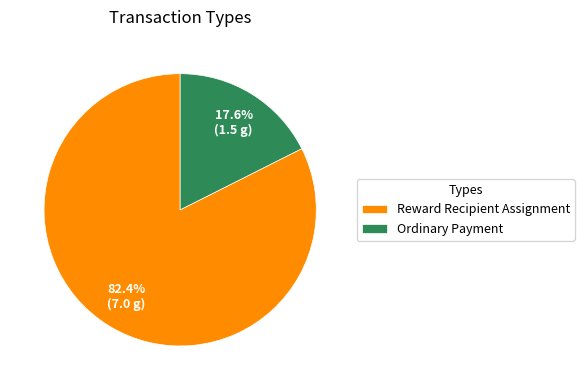

To the nearest percent, what is the difference between the Ordinary Payment and Reward Recipient Assignment slice percentages?

65%